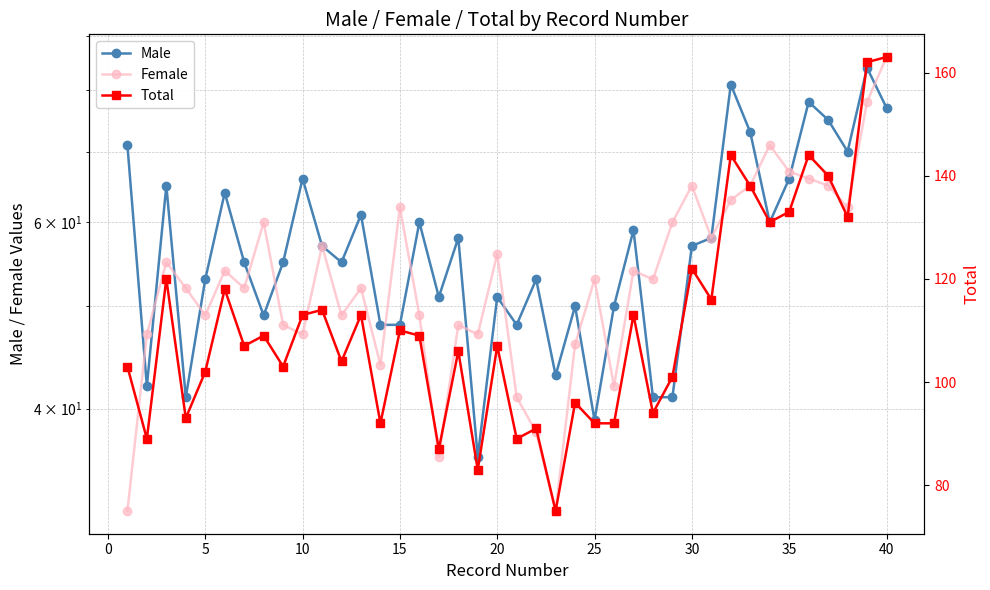

Does the chart display data point markers on the line(s)?

Yes